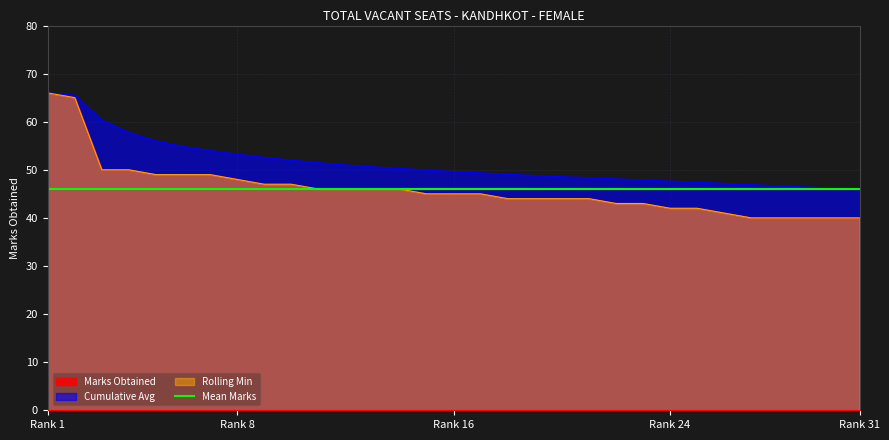

True or false: there are more than 0 points higher than both neighbors.

False